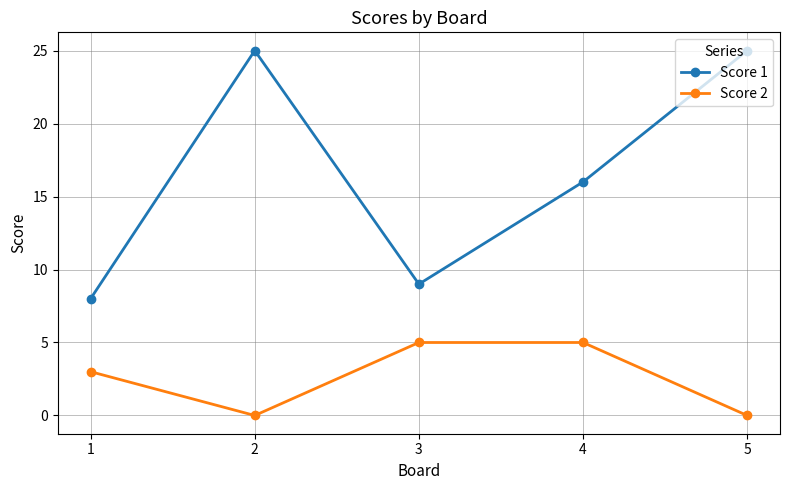

True or false: Score 2 and Score 1 intersect in this chart.

False